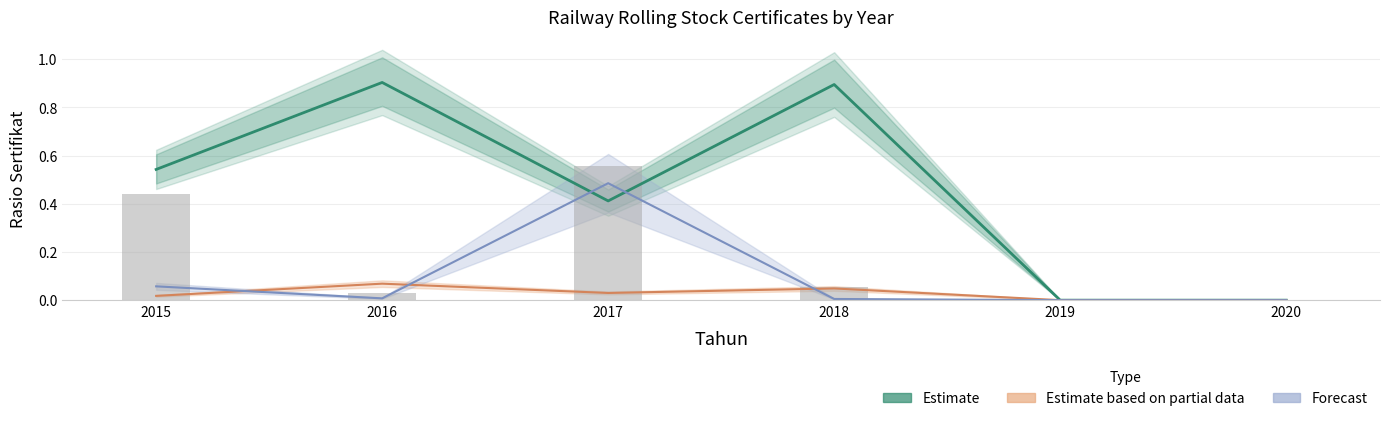

At how many categories does at least one series exceed 0?

4